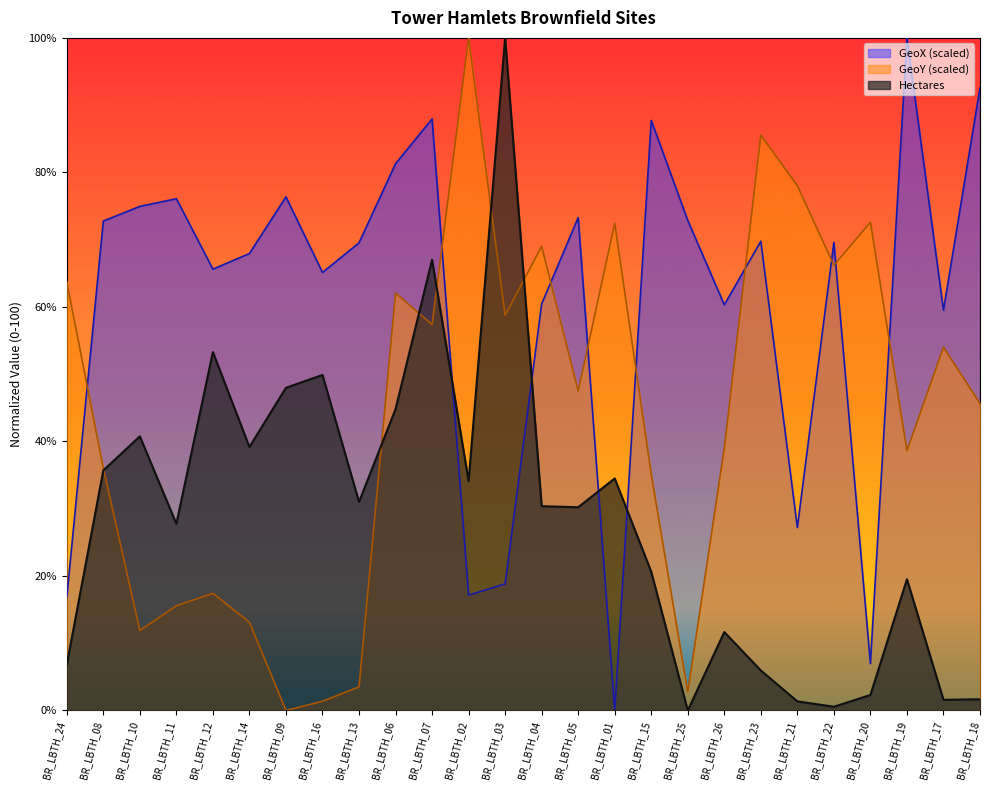

At which category is the sum across all series the highest?

BR_LBTH_07